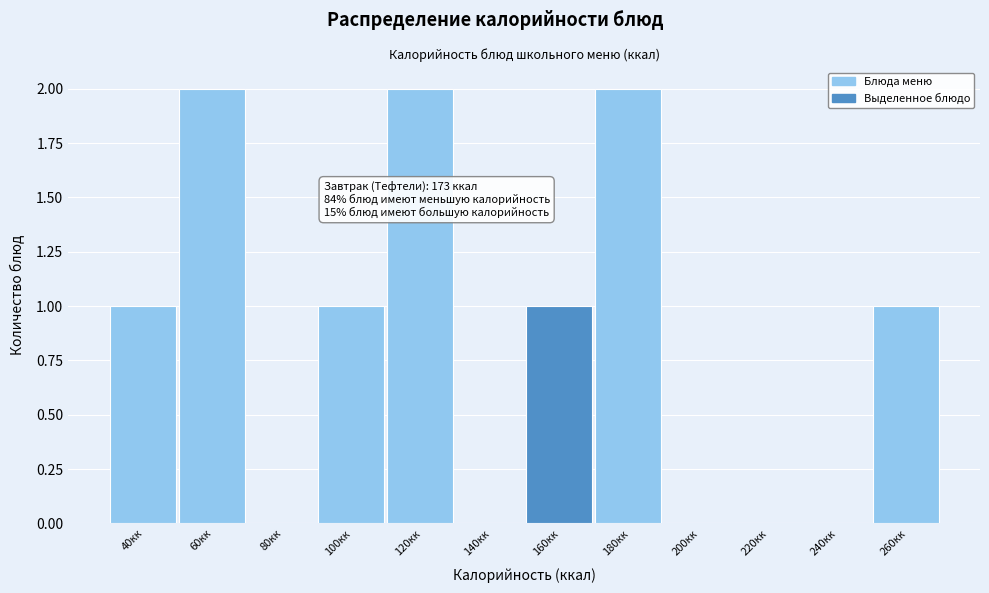

Reading left to right, transcribe all the data shown in this chart.

40кк=1	60кк=2	80кк=0	100кк=1	120кк=2	140кк=0	160кк=1	180кк=2	200кк=0	220кк=0	240кк=0	260кк=1